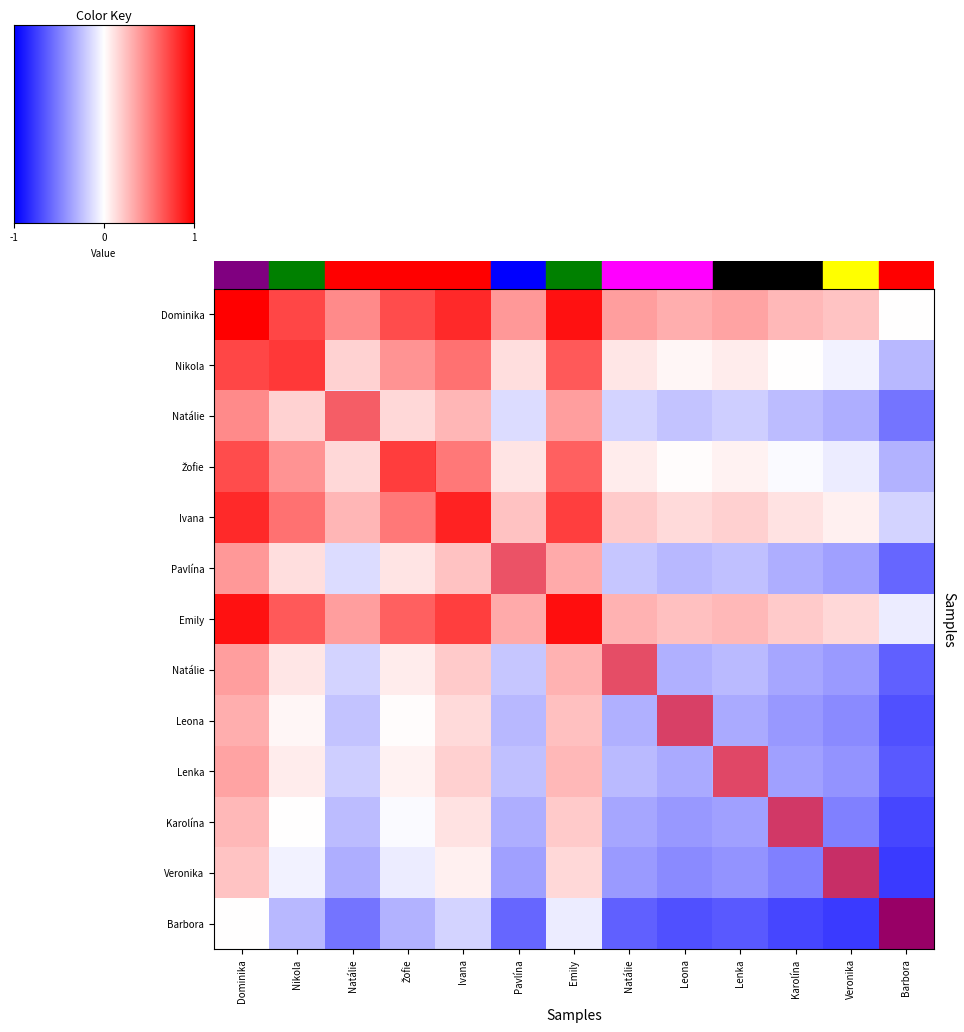

What is the total value across all series at Žofie?

2.7